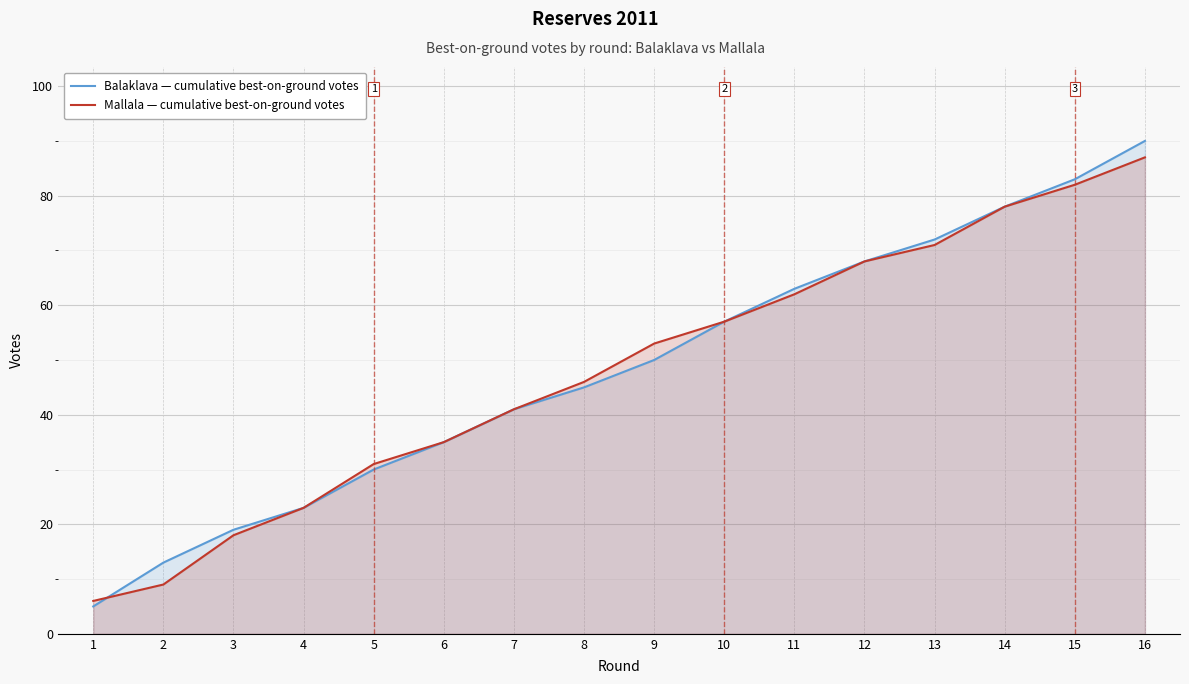

What is the value of the Mallala — cumulative best-on-ground votes point at the 11th from the left?

62